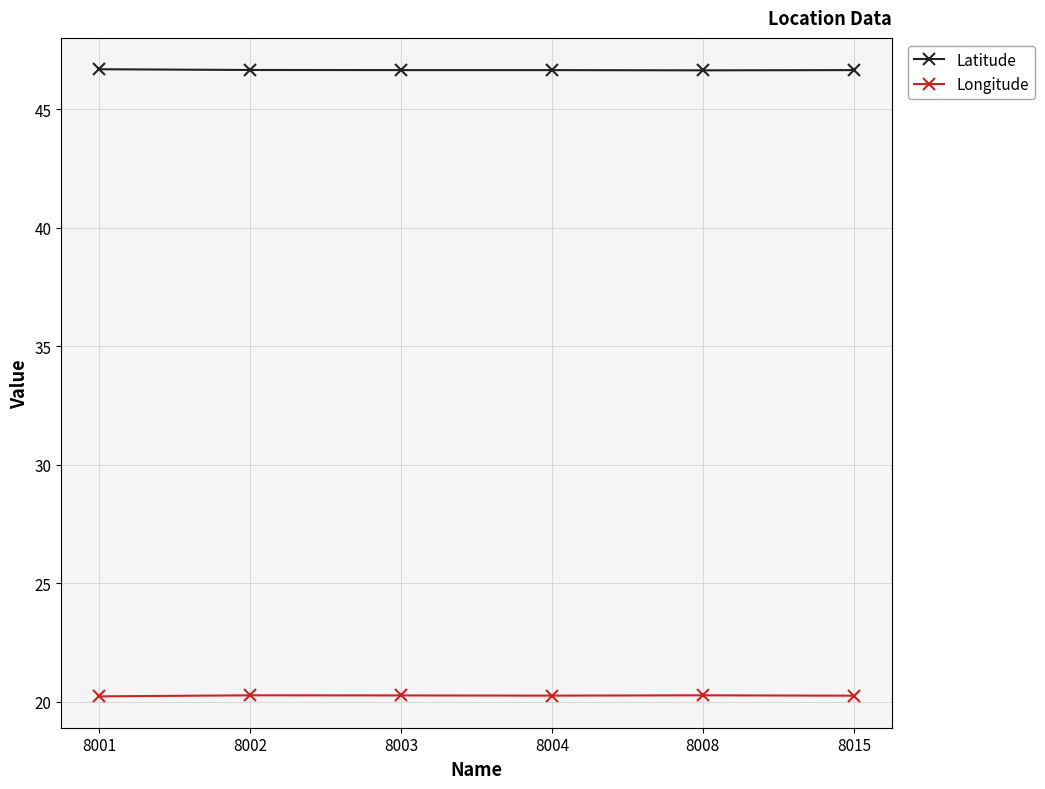

How many categories are shown in the chart?

6